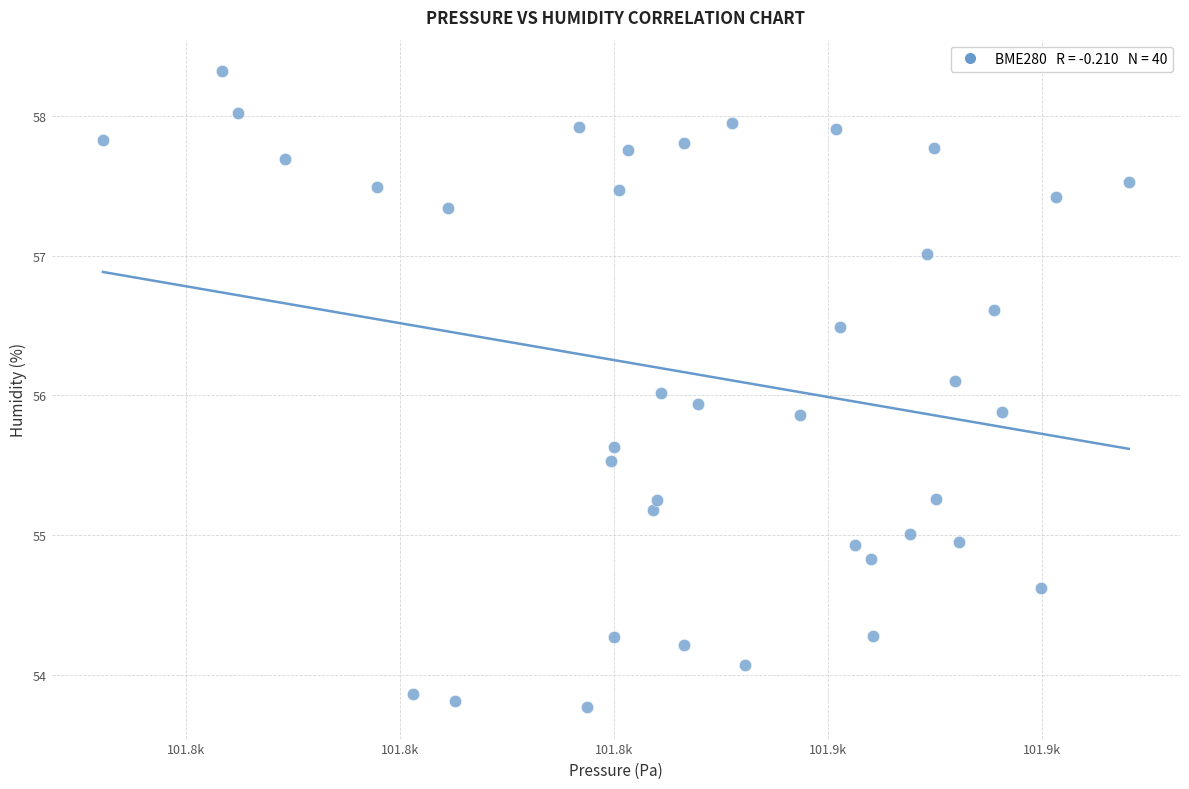

What is the range of X values (max minus min)?

24.0